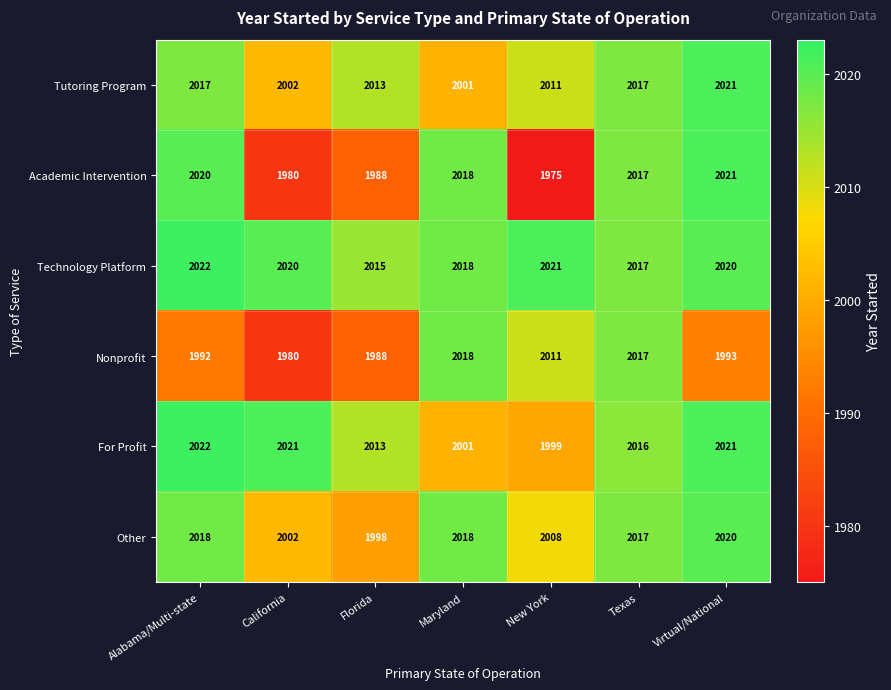

The Technology Platform series shows 3079 at New York. True or false?

False